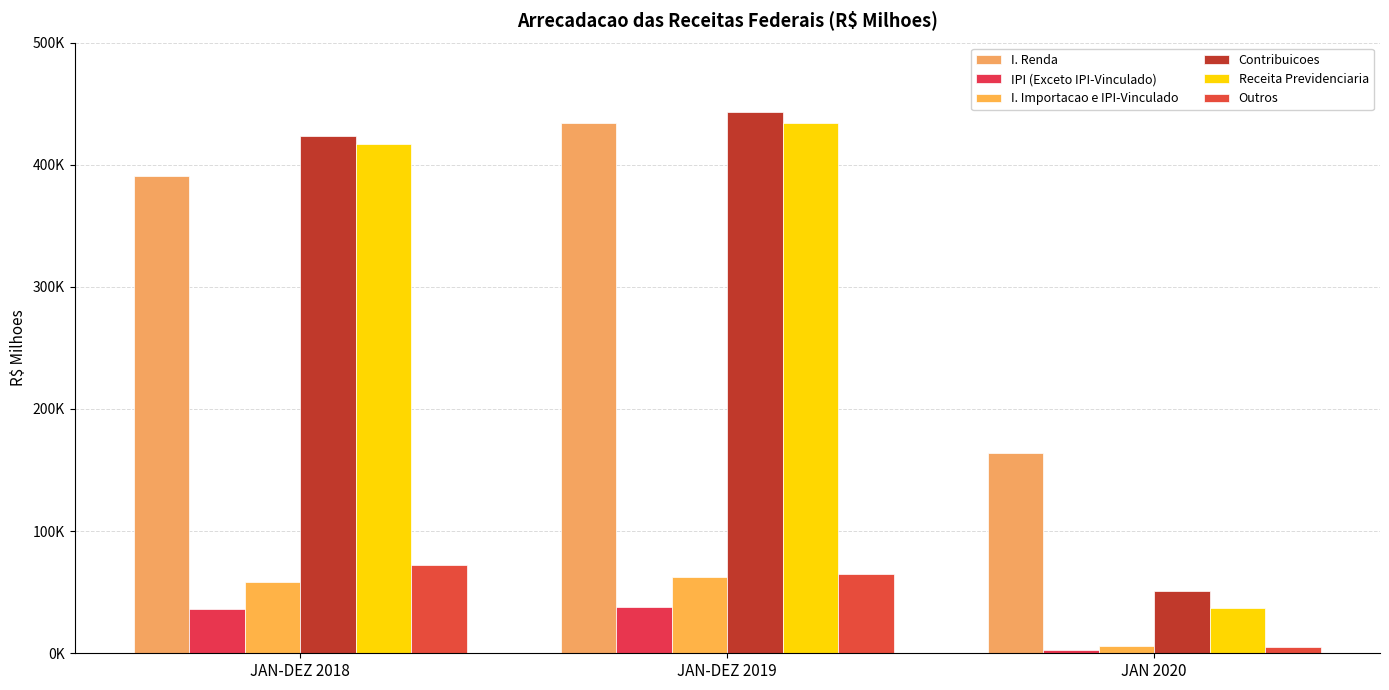

Does the chart contain any negative values?

No